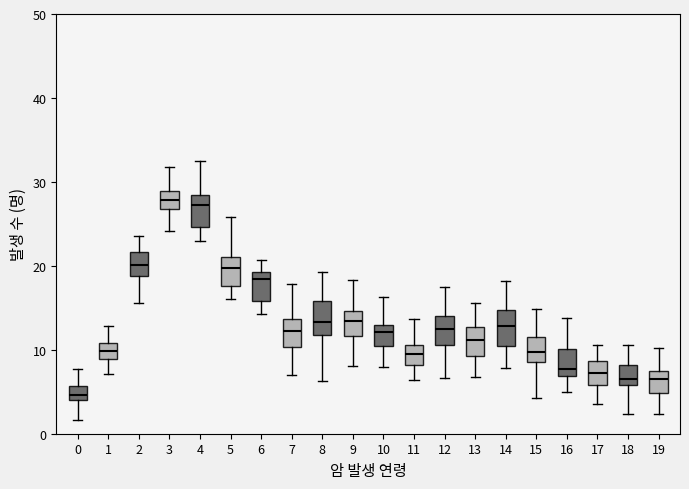

Reading left to right, transcribe this box plot: for each box, give where its median line is, the range the box spans, and where its two whiskers end, as read against the y-axis. The values are not printed on the chart, so give them approximately, as read against the axis.

0: median 5, box 4 to 6, whiskers 2 to 8
1: median 10, box 9 to 11, whiskers 7 to 13
2: median 20, box 19 to 22, whiskers 16 to 24
3: median 28, box 27 to 29, whiskers 24 to 32
4: median 27, box 25 to 28, whiskers 23 to 32
5: median 20, box 18 to 21, whiskers 16 to 26
6: median 18, box 16 to 19, whiskers 14 to 21
7: median 12, box 10 to 14, whiskers 7 to 18
8: median 13, box 12 to 16, whiskers 6 to 19
9: median 13, box 12 to 15, whiskers 8 to 18
10: median 12, box 10 to 13, whiskers 8 to 16
11: median 10, box 8 to 11, whiskers 6 to 14
12: median 12, box 11 to 14, whiskers 7 to 17
13: median 11, box 9 to 13, whiskers 7 to 16
14: median 13, box 10 to 15, whiskers 8 to 18
15: median 10, box 9 to 12, whiskers 4 to 15
16: median 8, box 7 to 10, whiskers 5 to 14
17: median 7, box 6 to 9, whiskers 3 to 11
18: median 7, box 6 to 8, whiskers 2 to 11
19: median 7 (inside the box), box 5 to 7, whiskers 2 to 10